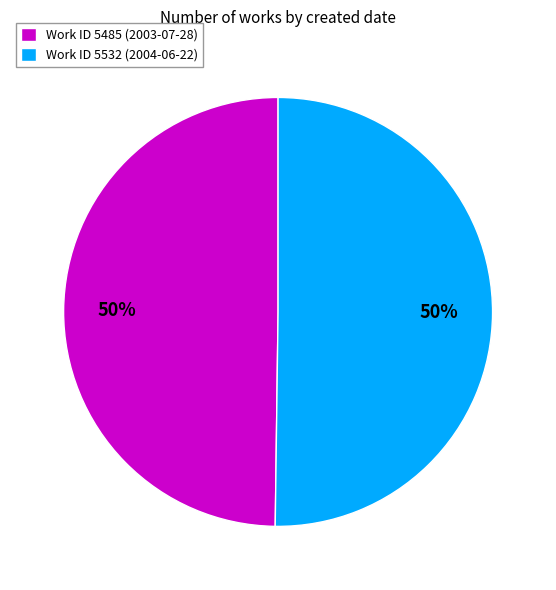

True or false: Work ID 5485 (2003-07-28) accounts for 42% of the total.

False